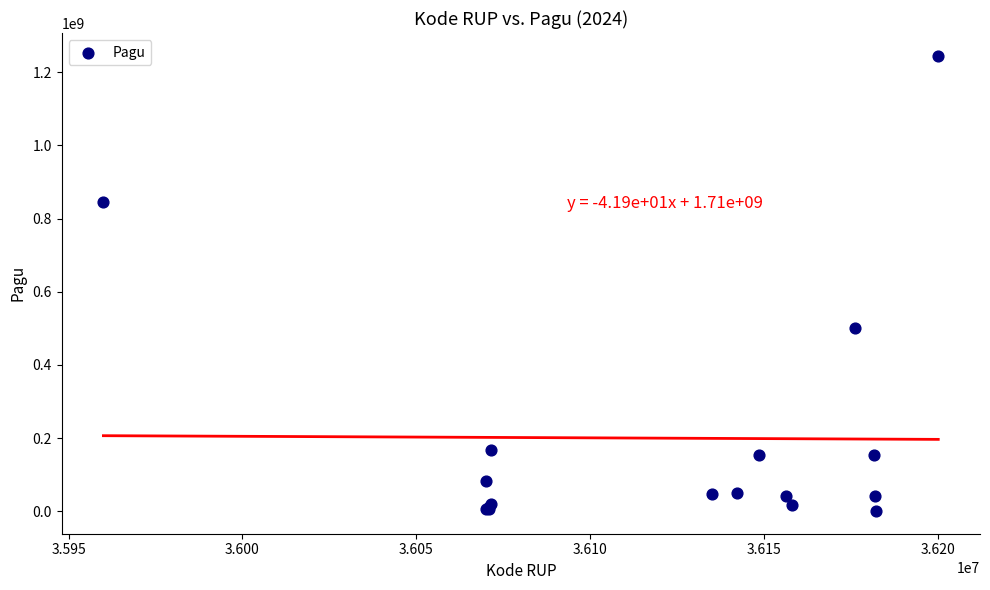

What Y value in the scatter plot is closest to 622840000?

499932000